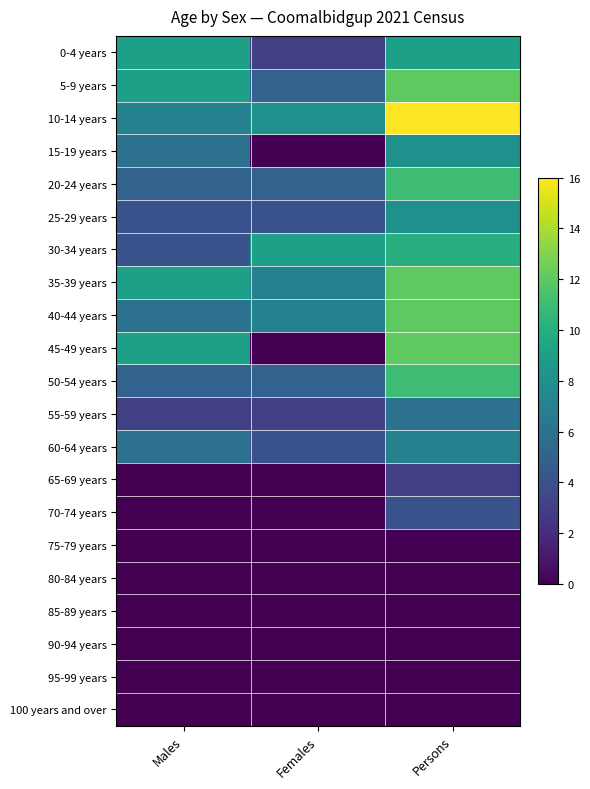

Which series has the widest spread of values?

45-49 years